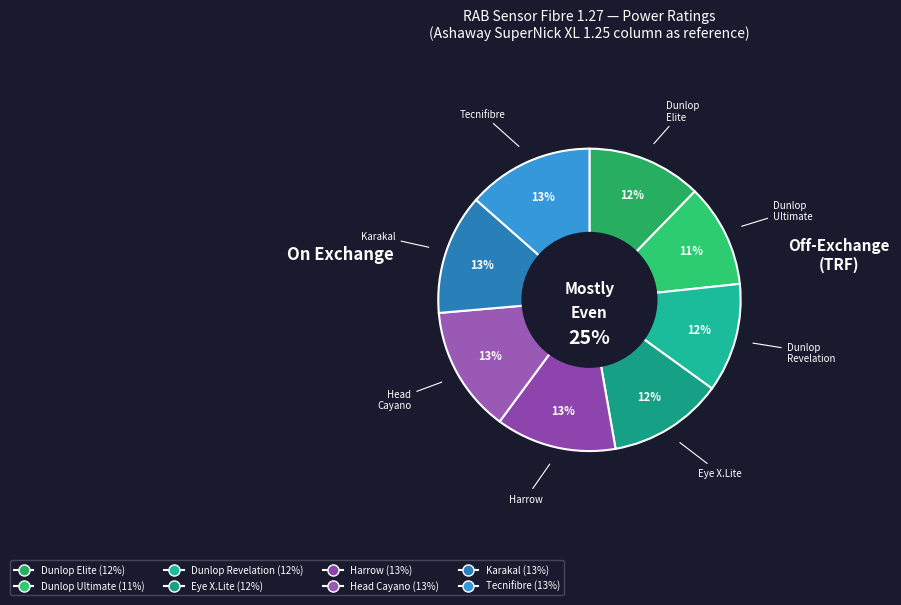

To the nearest percent, what percentage of the pie is Tecnifibre Carboflex?

13%